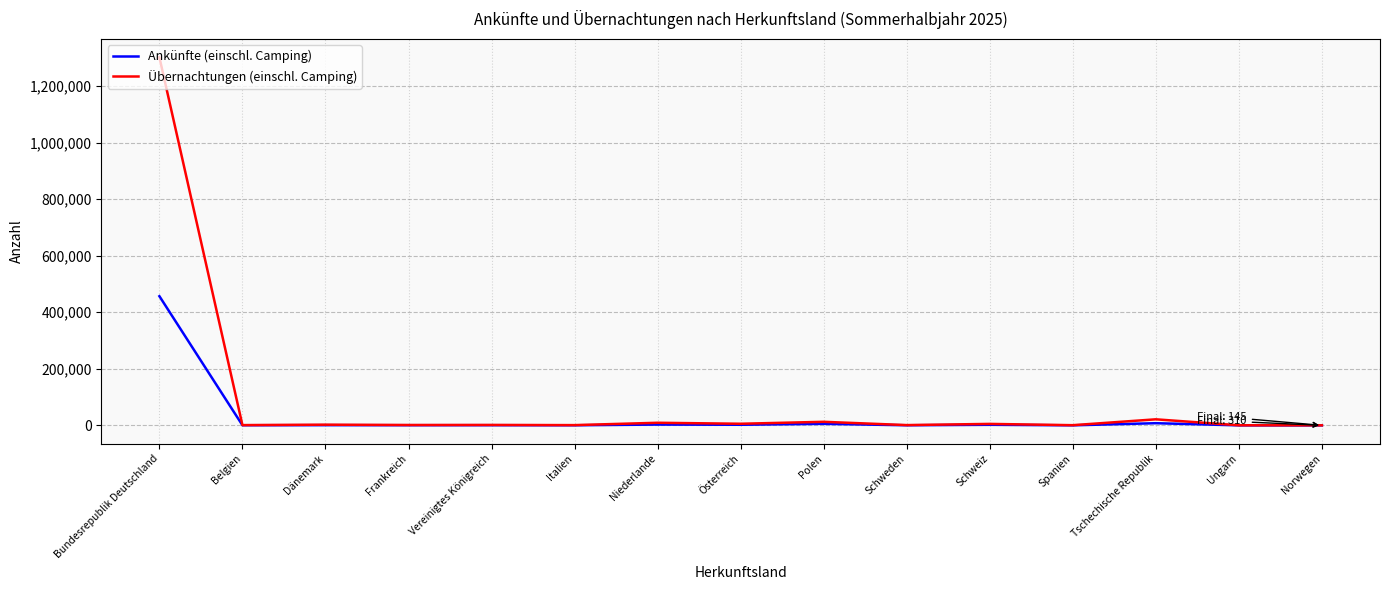

Rank the series by their maximum value, from highest to lowest.

Übernachtungen (einschl. Camping), Ankünfte (einschl. Camping)